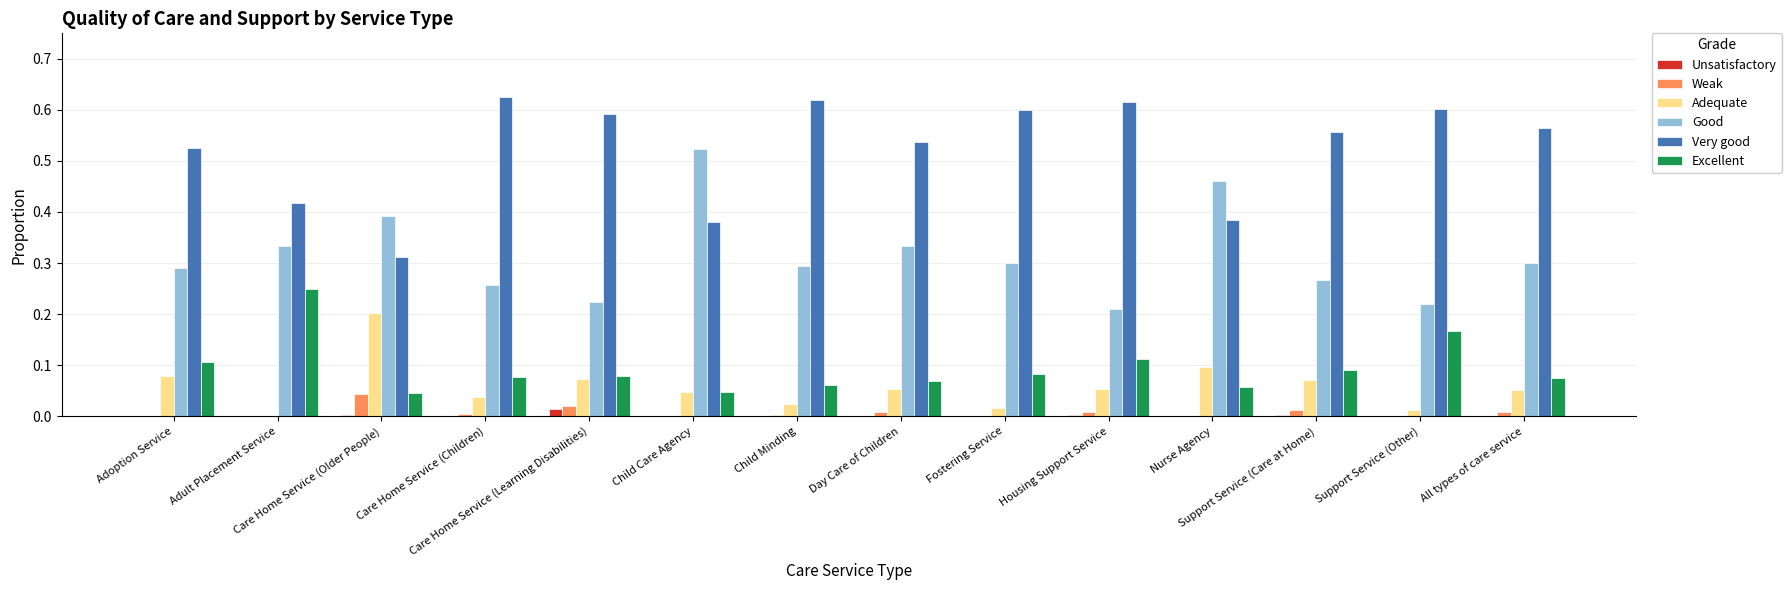

True or false: Adequate has a value of 0.0 at Support Service (Other).

True